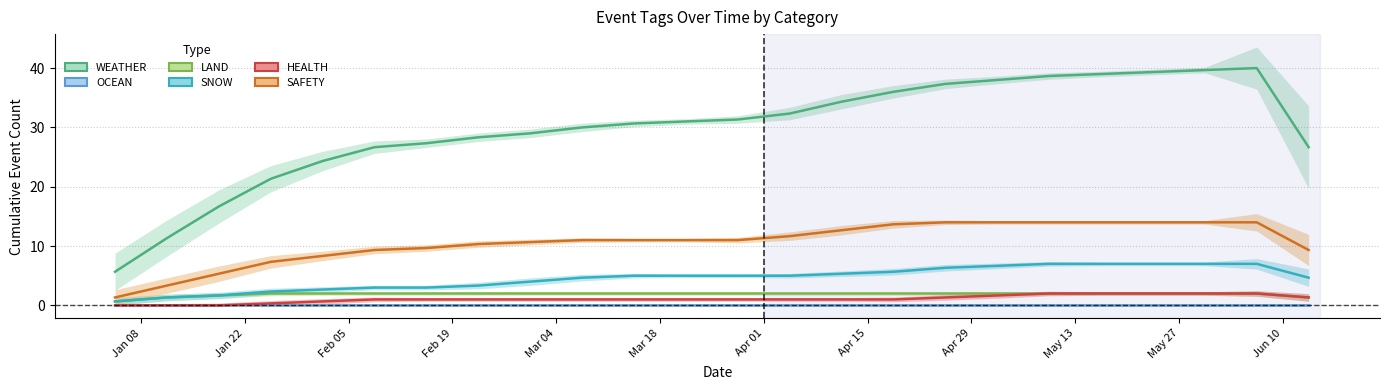

What are all the series names shown in the legend?

WEATHER, OCEAN, LAND, SNOW, HEALTH, SAFETY